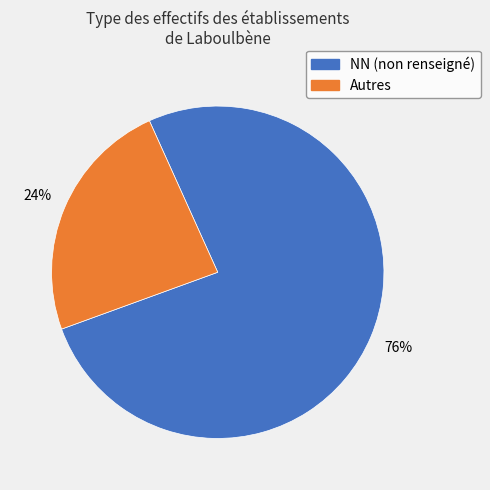

True or false: Autres accounts for 24% of the total.

True